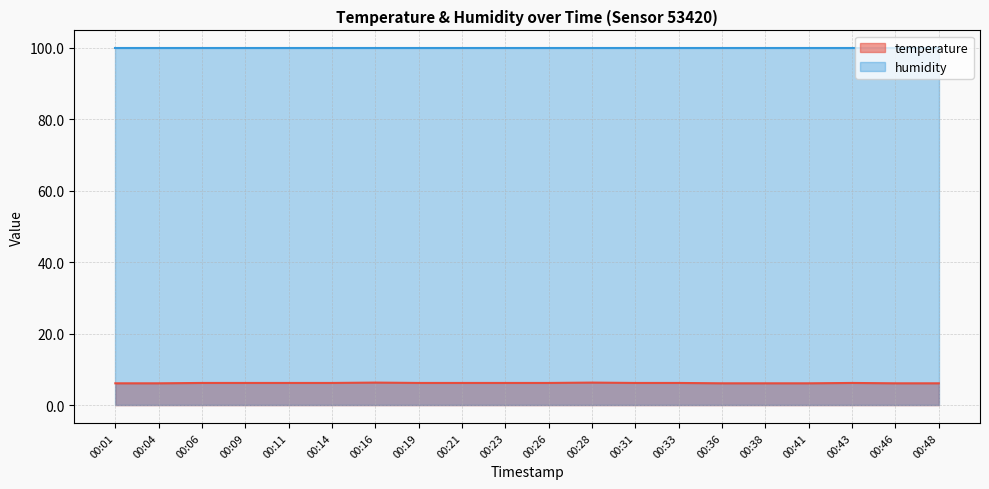

Does the chart have visible grid lines?

Yes